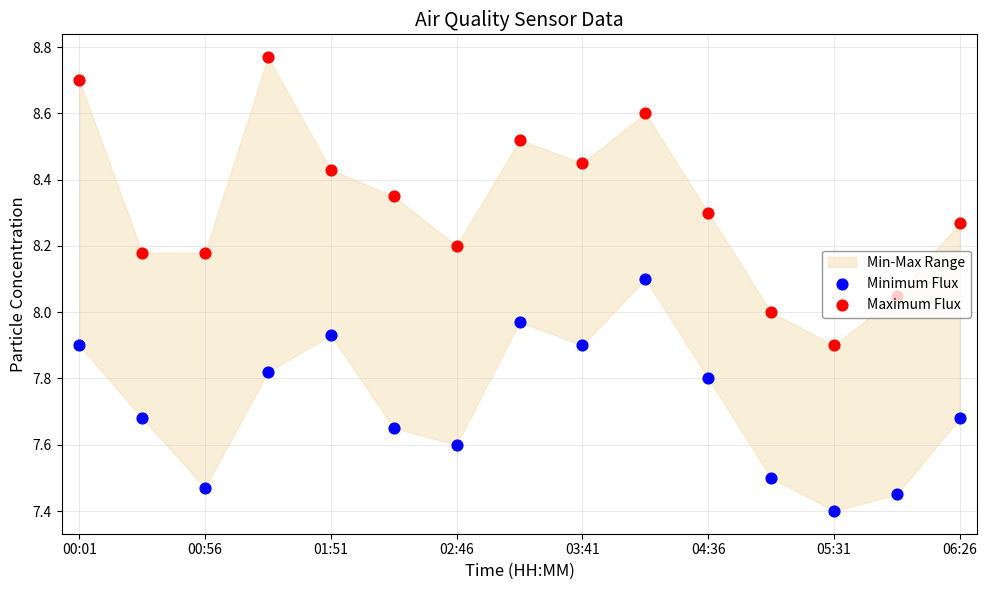

What is the total value across all series at 00:01?

16.6